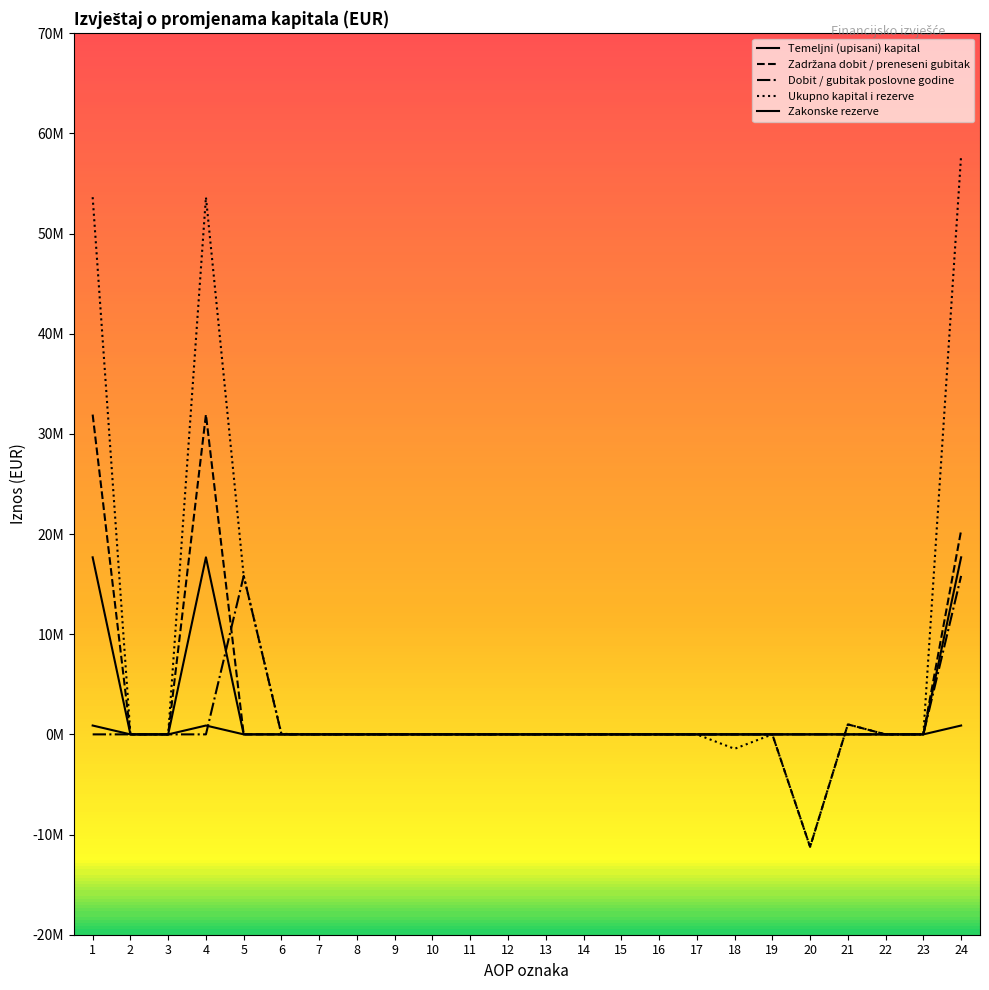

Is this an area chart (filled region under the line)?

No